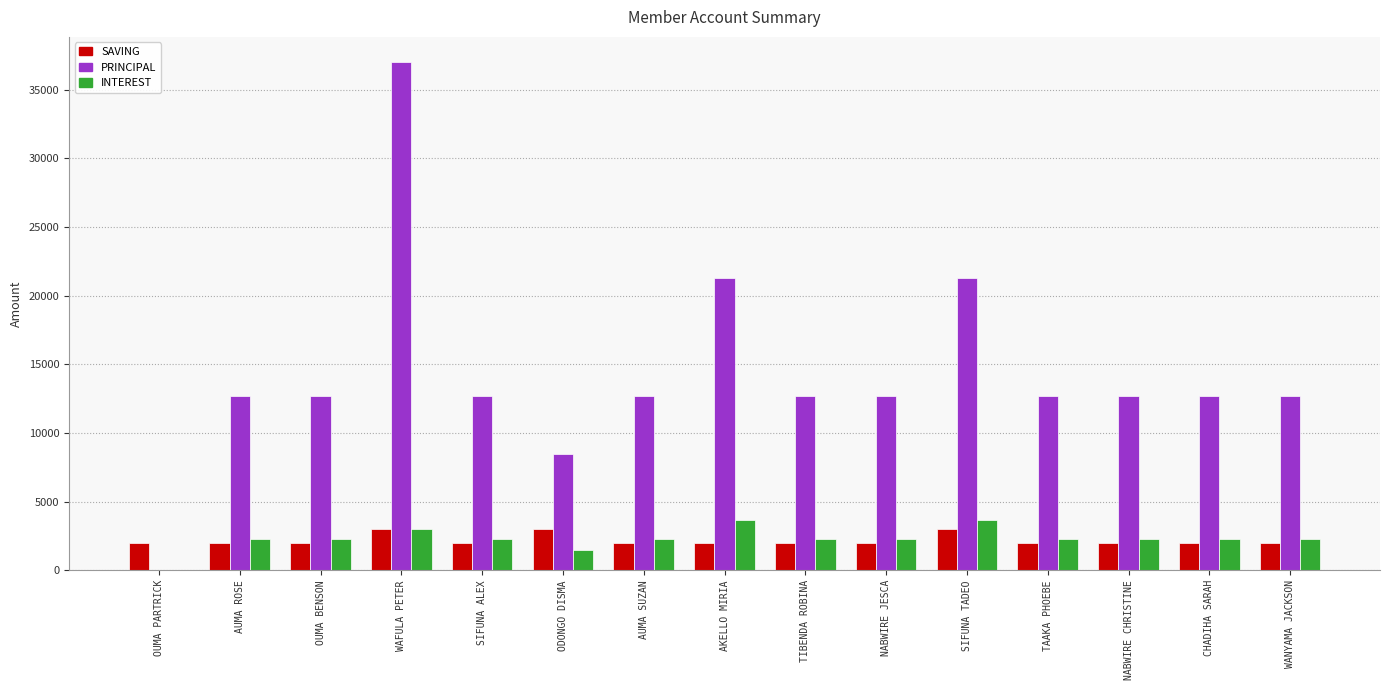

Is it true that PRINCIPAL equals 0 at OUMA PARTRICK?

True